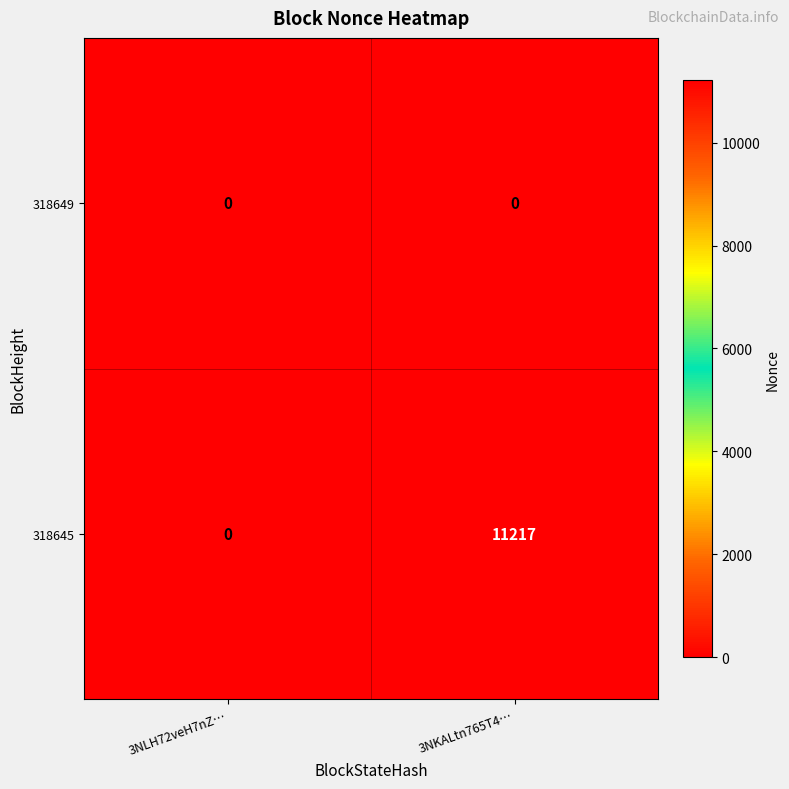

Reading left to right, extract all data points from this chart.

318649: 0	0
318645: 0	11217